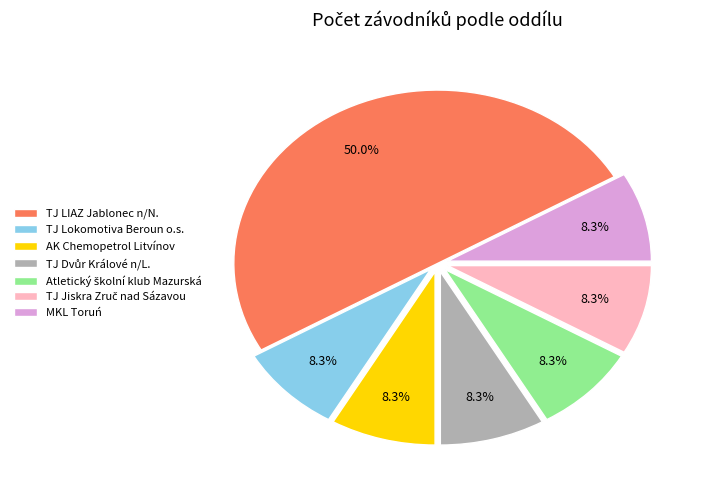

Which category has the biggest portion of the pie?

TJ LIAZ Jablonec n/N.